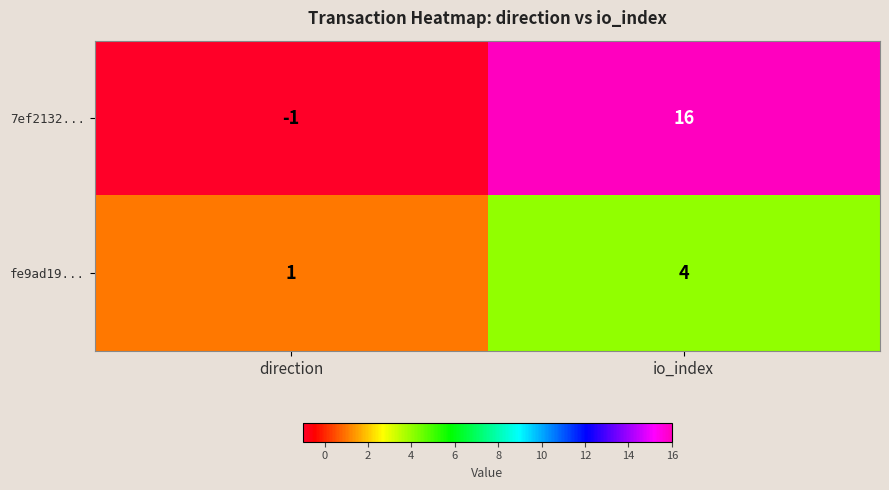

Which category has the highest value across all series?

io_index